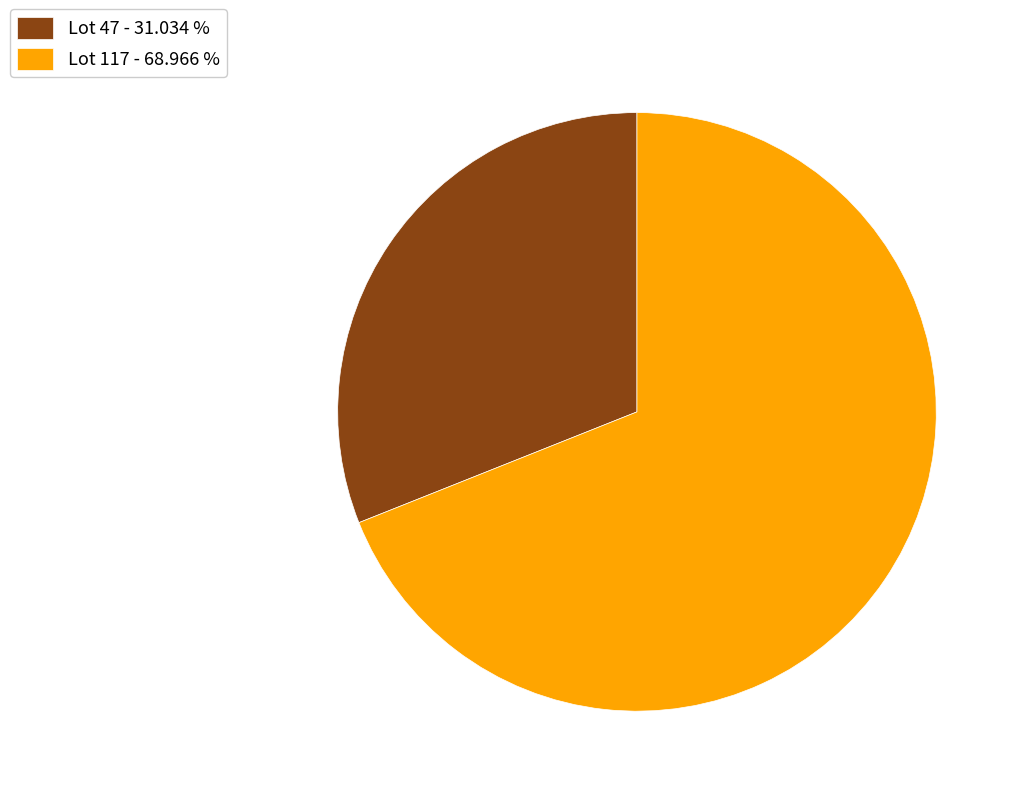

Is there any slice that represents more than half of the pie?

Yes